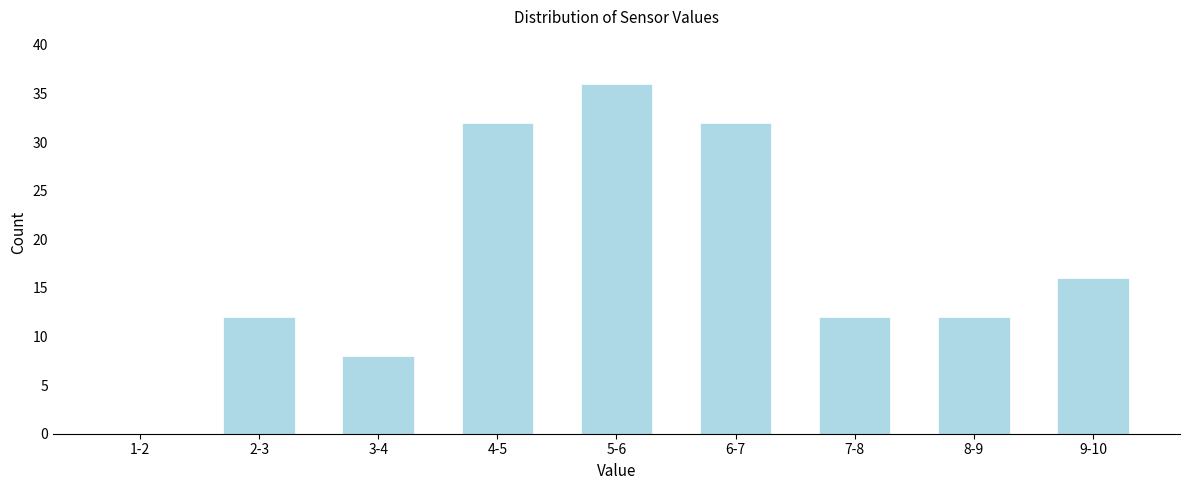

Reading left to right, what are all the values shown in this chart?

1-2=0	2-3=12	3-4=8	4-5=32	5-6=36	6-7=32	7-8=12	8-9=12	9-10=16